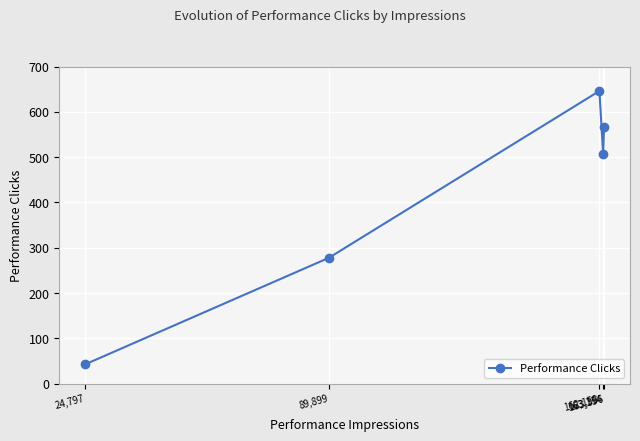

List the labels in order of value, largest first.

162,158, 163,396, 163,154, 89,899, 24,797